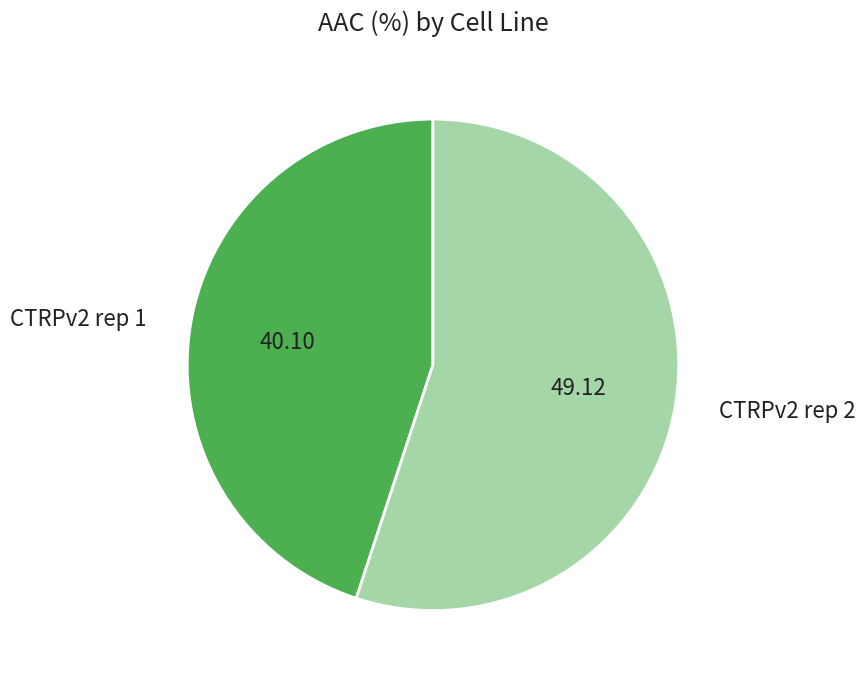

Does CTRPv2 rep 1 represent more than half of the total?

No